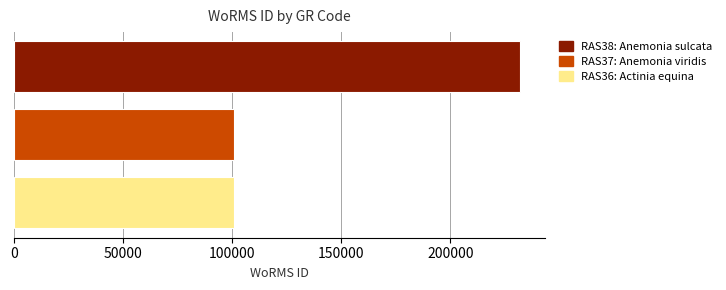

Which series has the largest range (max minus min)?

RAS38: Anemonia sulcata